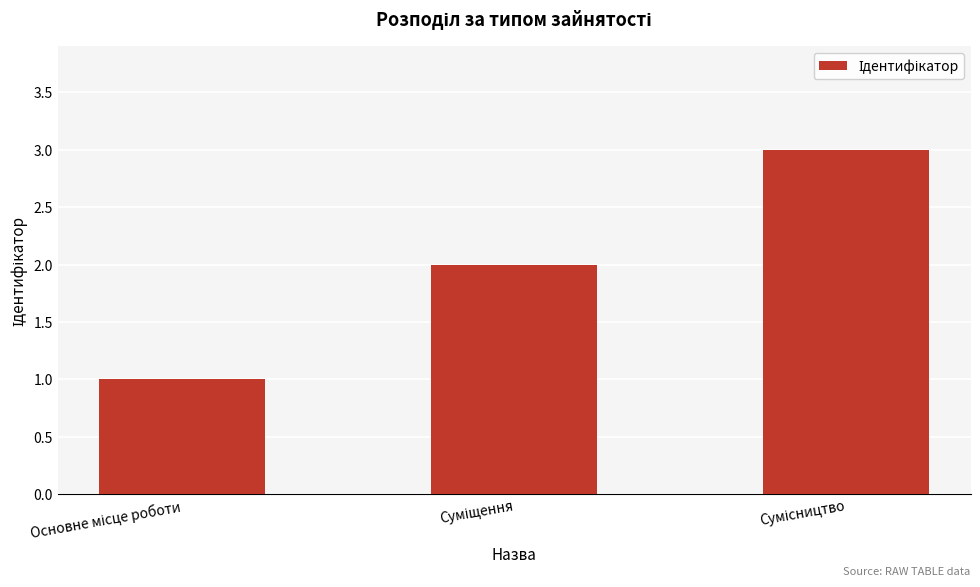

What is the sum of all values?

6